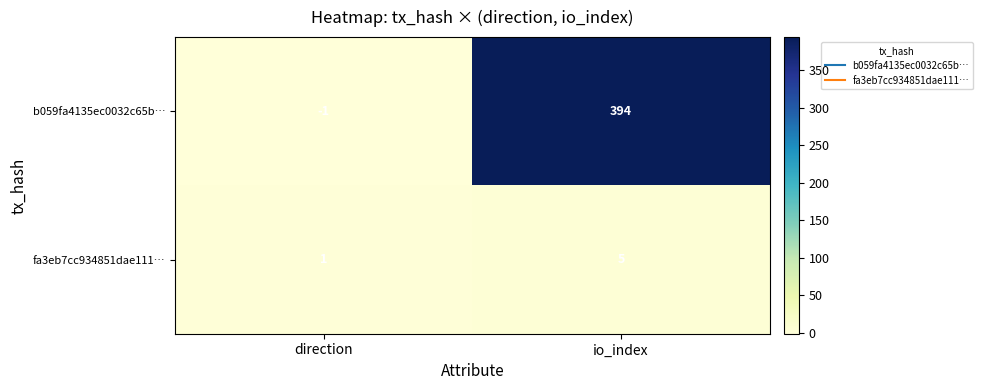

Which label corresponds to the largest value in the chart?

io_index